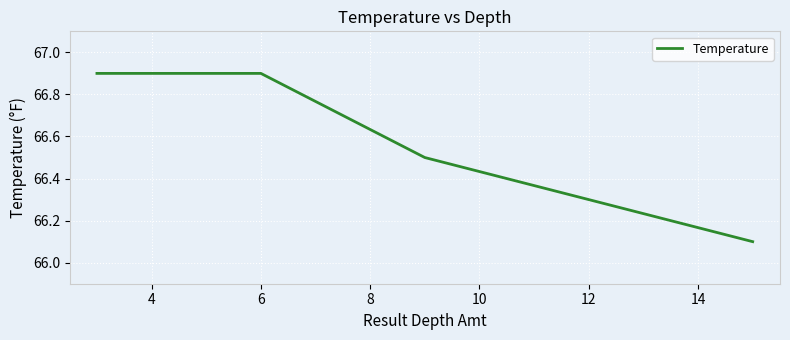

What is the difference between the second highest and minimum values?

0.8